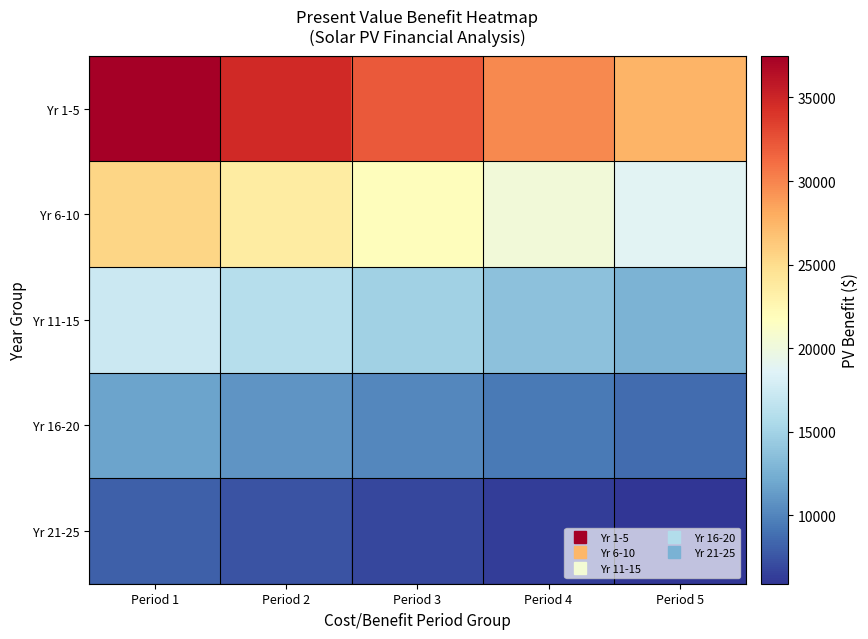

Between Period 1 and Period 4, which series saw the biggest shift?

Yr 1-5